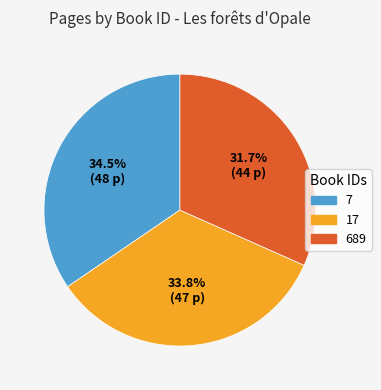

To the nearest percent, what is the difference between the 7 and 689 slice percentages?

3%